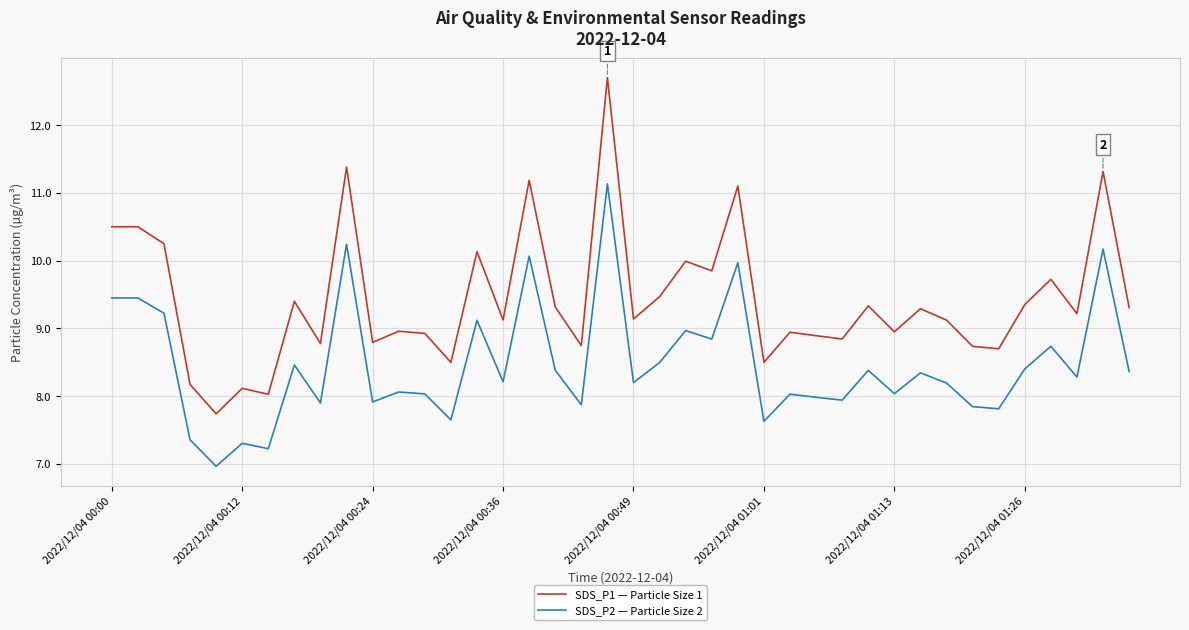

Rank the series by their average value, from highest to lowest.

SDS_P1 — Particle Size 1, SDS_P2 — Particle Size 2